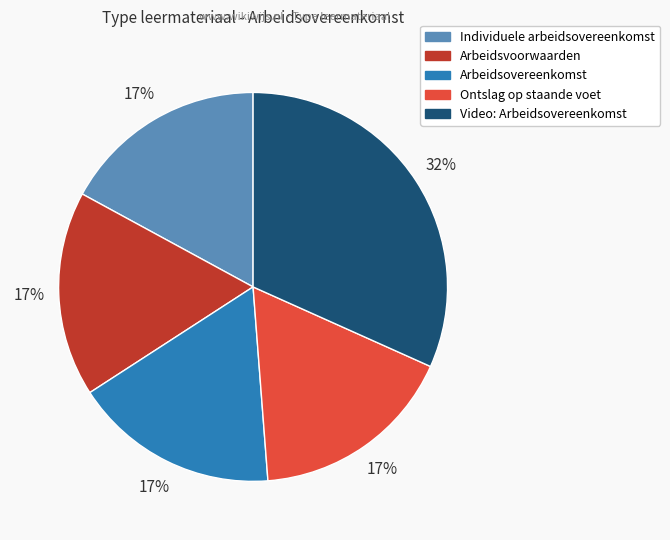

To the nearest percent, what portion does Individuele arbeidsovereenkomst represent?

17%